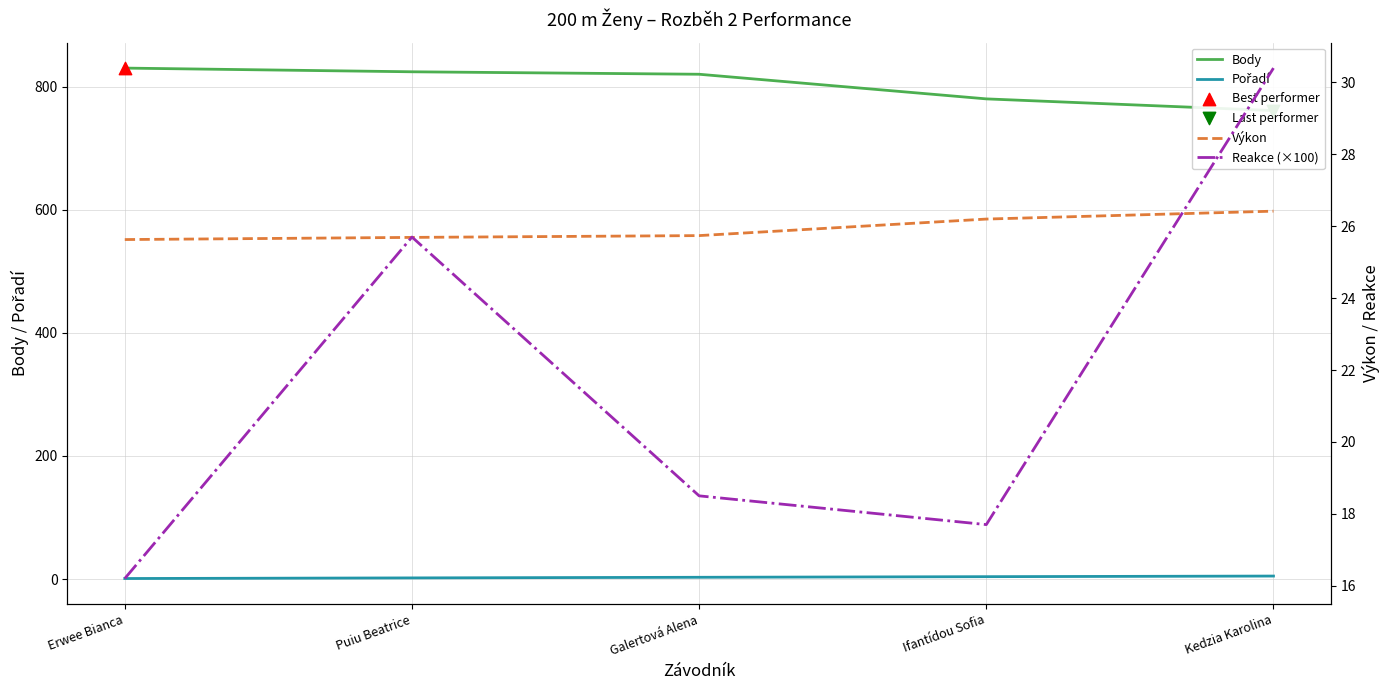

Which series reaches the minimum Y coordinate?

Pořadí